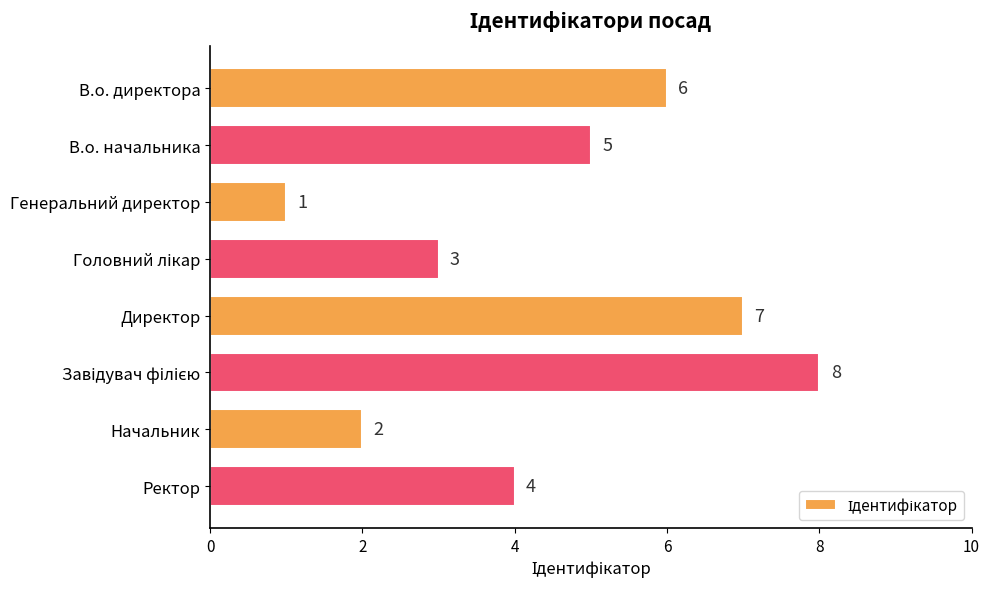

Is it true that the value at Ректор is 2?

False